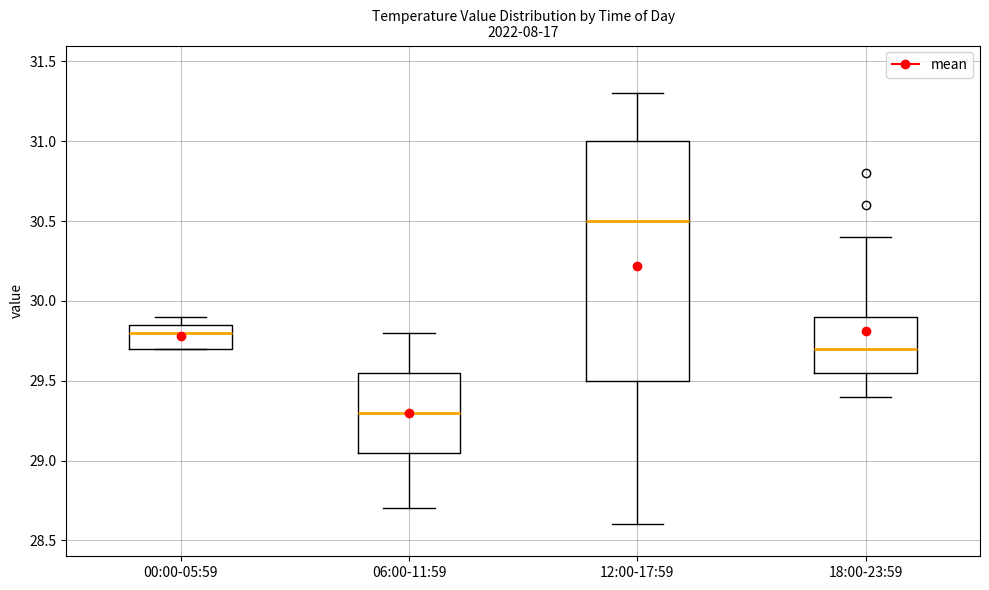

Which box has the highest median line?

12:00-17:59